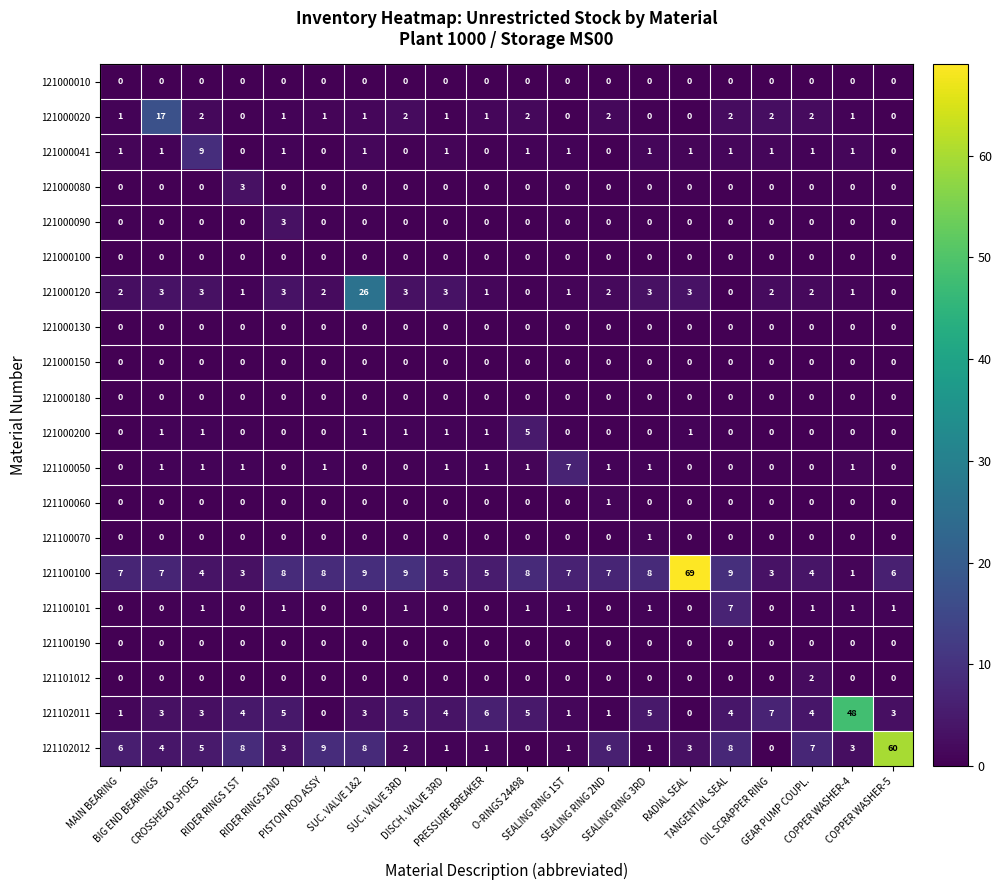

At which category is the sum across all series the highest?

RADIAL SEAL